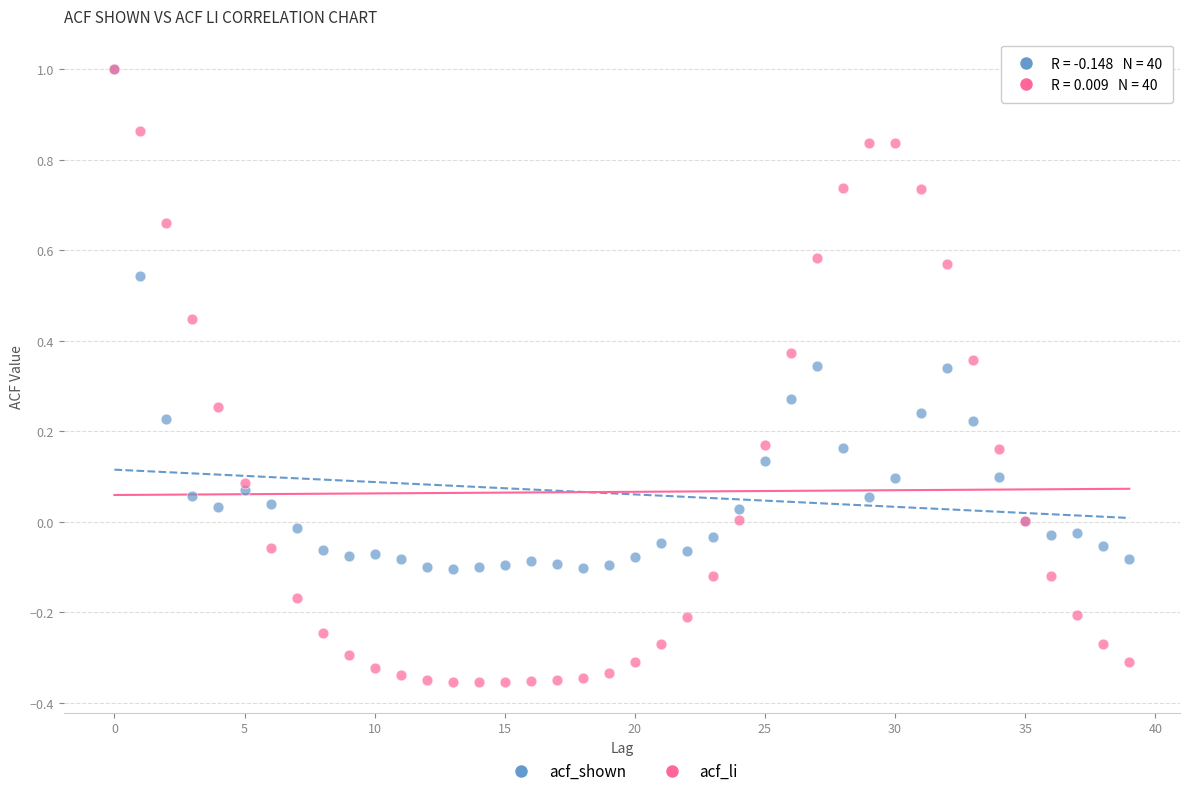

What are all the series names shown in the legend?

acf_shown, acf_li